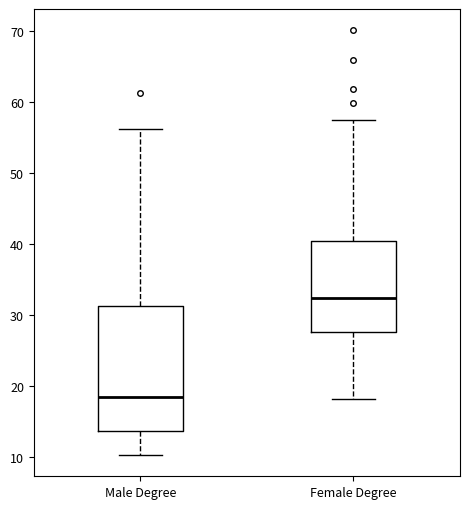

Reading left to right, transcribe this box plot: for each box, give where its median line is, the range the box spans, and where its two whiskers end, as read against the y-axis. The values are not printed on the chart, so give them approximately, as read against the axis.

Male Degree: median 18, box 14 to 31, whiskers 10 to 56
Female Degree: median 32, box 28 to 40, whiskers 18 to 57